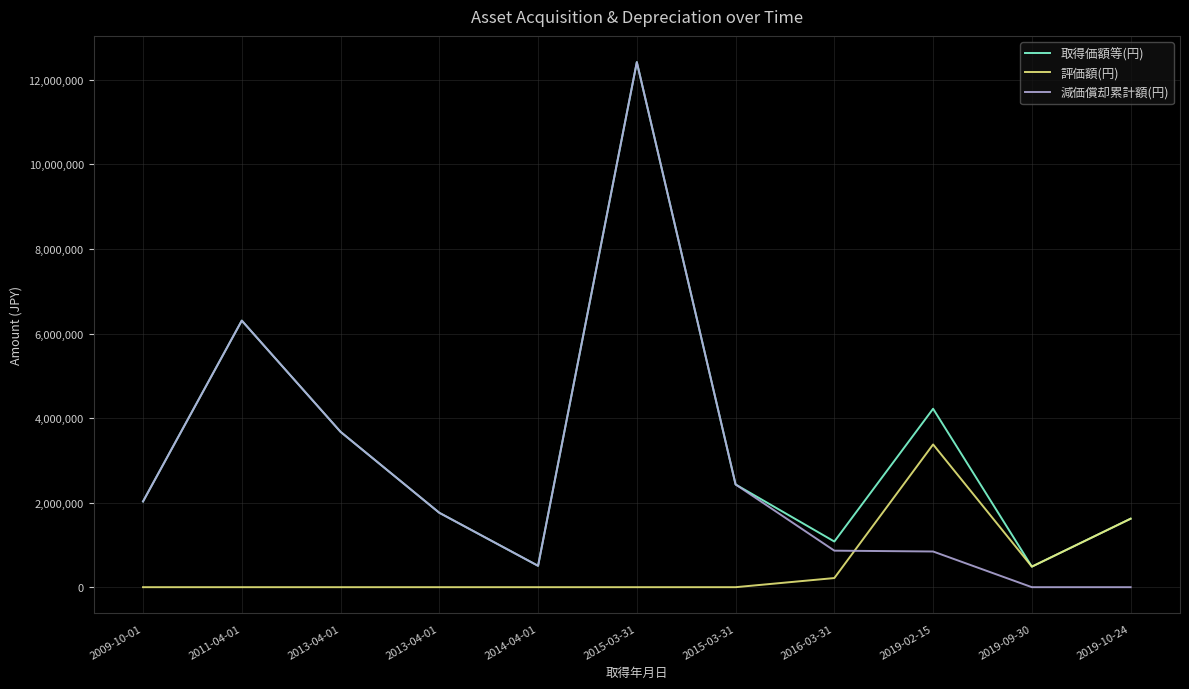

What is the approximate value of 減価償却累計額(円) at 2009-10-01?

2028000